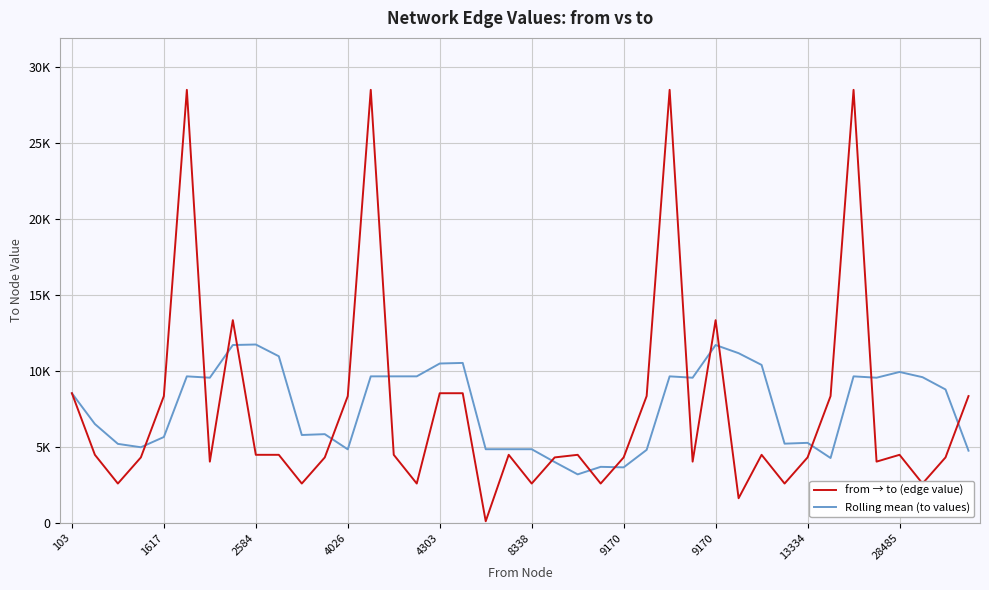

What are all the series names shown in the legend?

from → to (edge value), Rolling mean (to values)